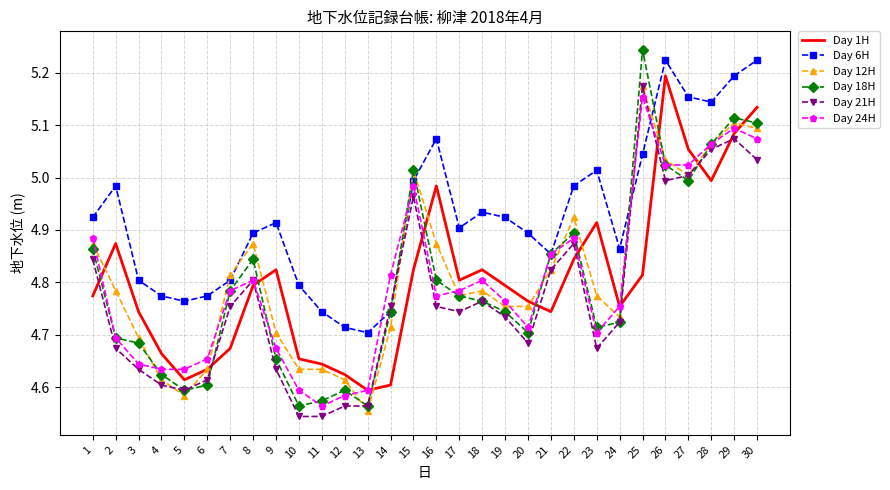

Which series has the widest spread of values?

Day 18H